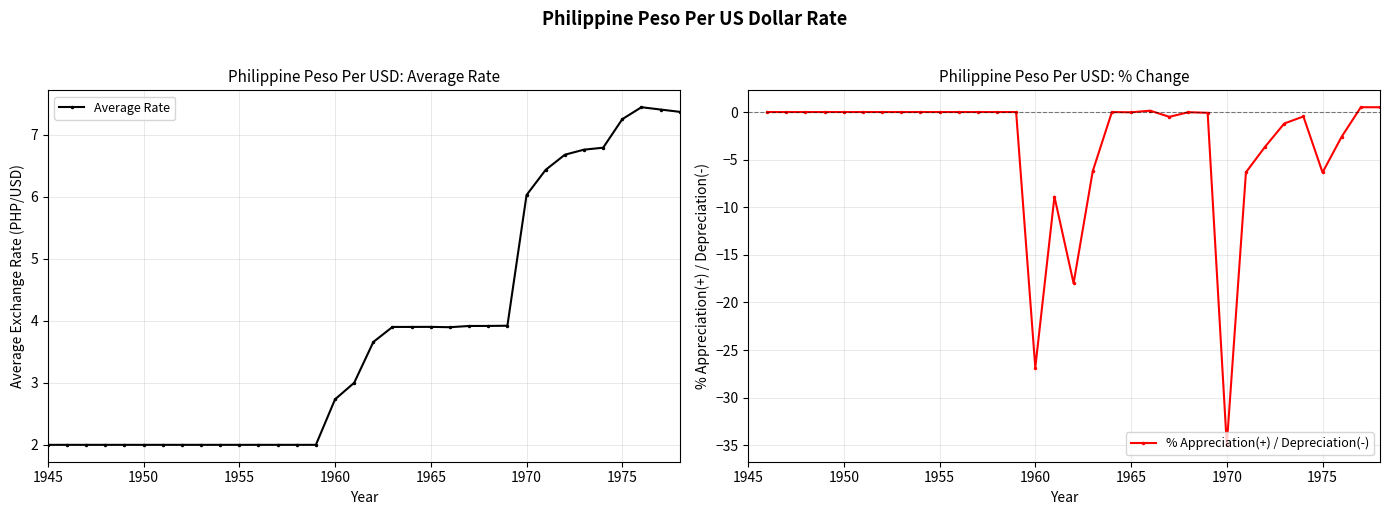

What is the difference between the maximum and minimum values in the Average Rate series?

5.4